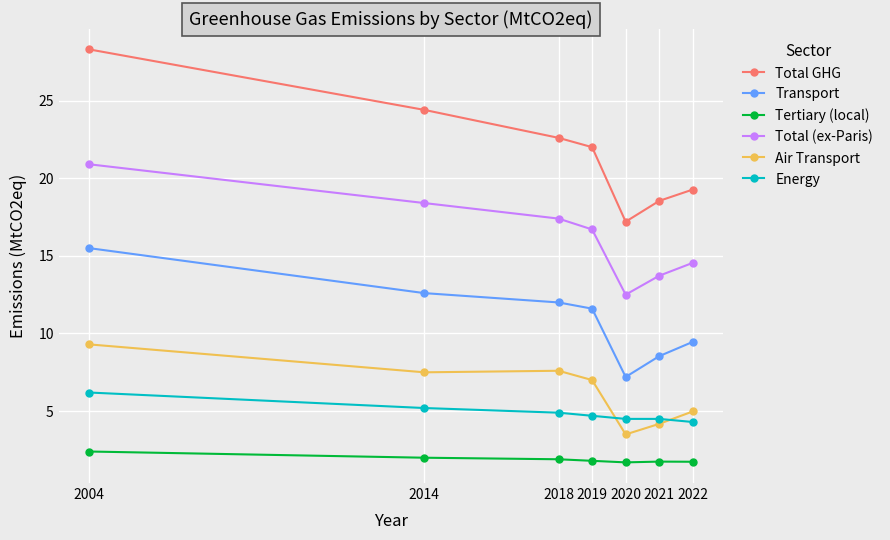

What is the difference between the Total GHG values at 2020 and 2018?

5.4